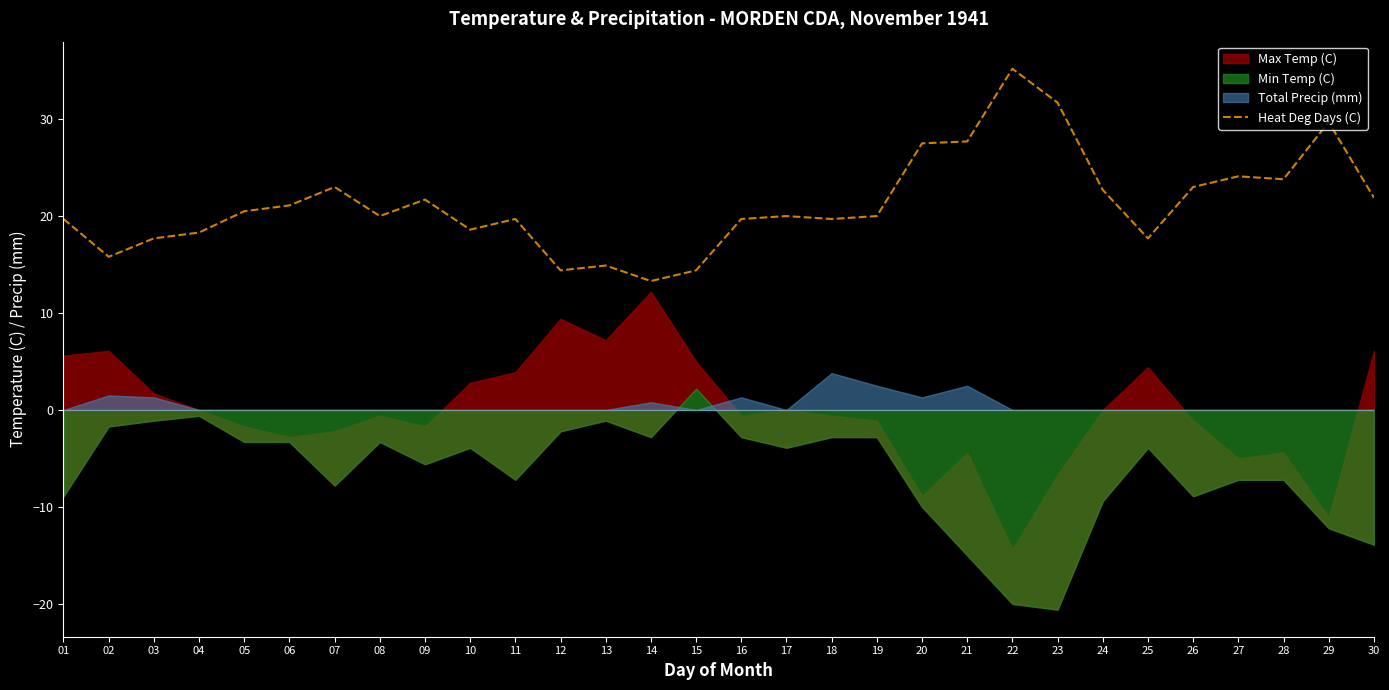

Where is the data nearest to the value 24?

27